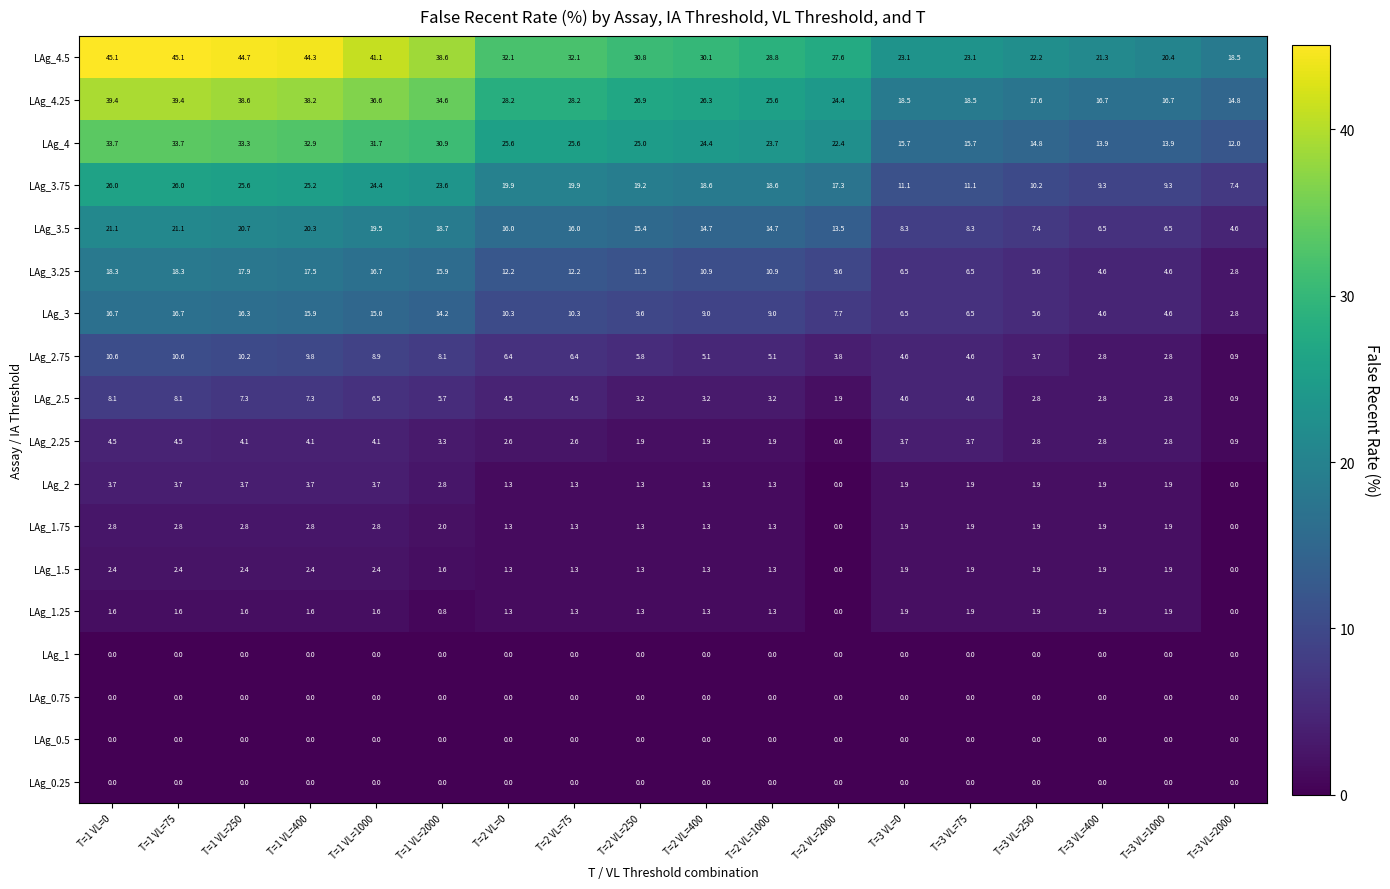

What is the difference between the highest and lowest values at T=3 VL=75?

23.1